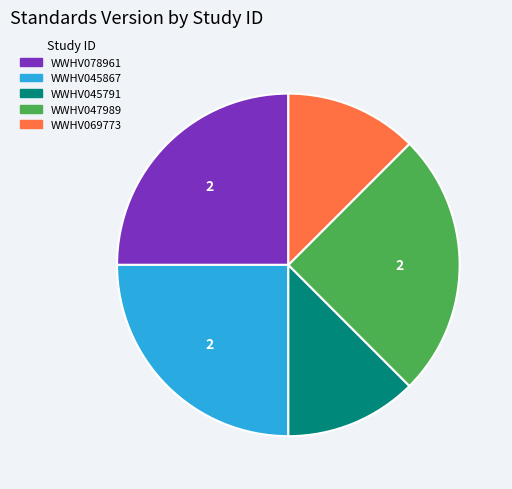

Approximately how many times larger is the value at WWHV045867 compared to WWHV047989?

1.0